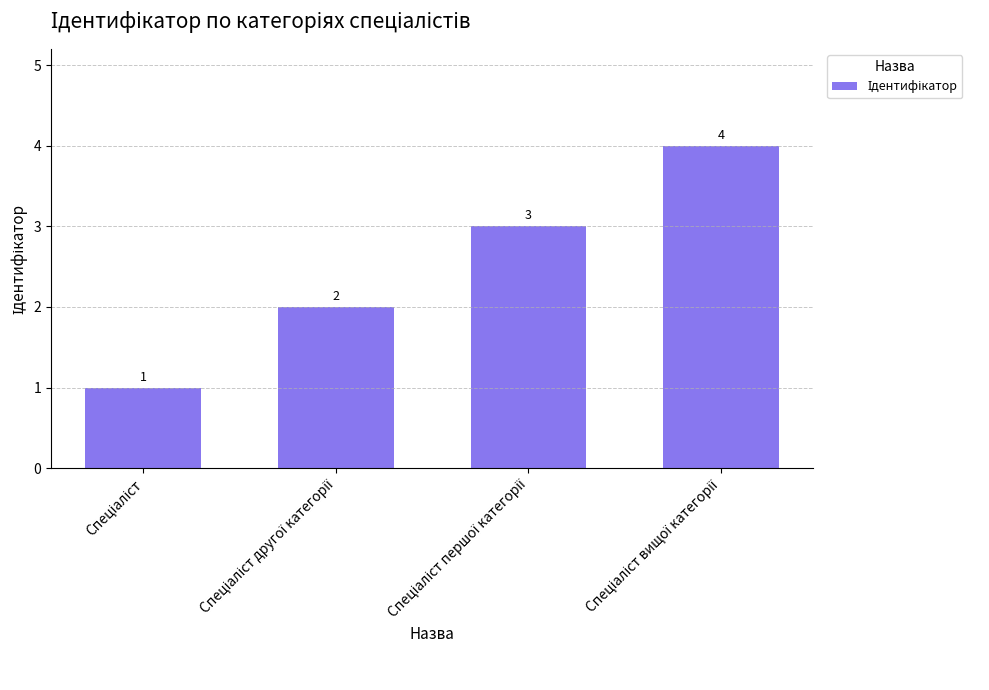

What is the value of the 3rd bar from the left?

3